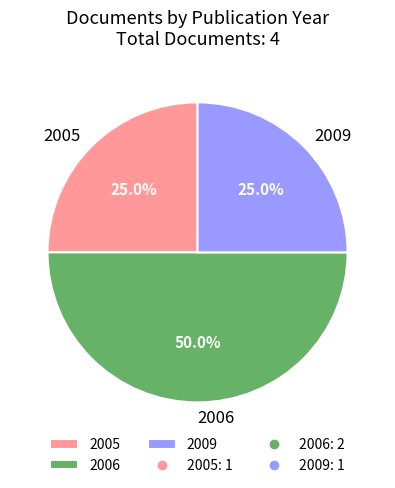

Which slice is the largest?

2006